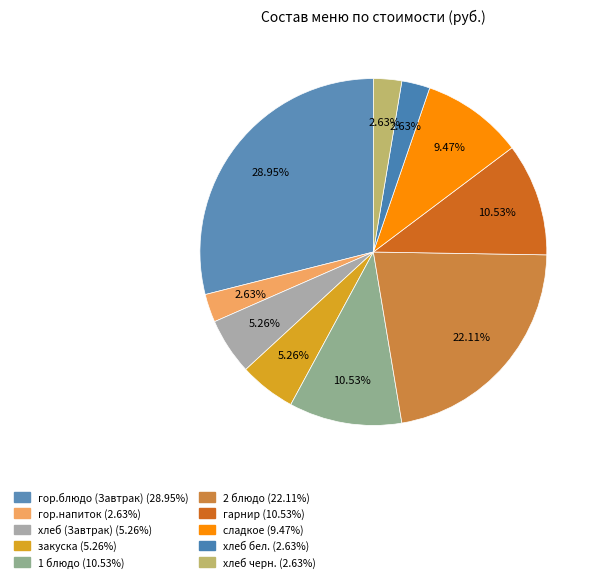

True or false: 2 блюдо accounts for 22% of the total.

True